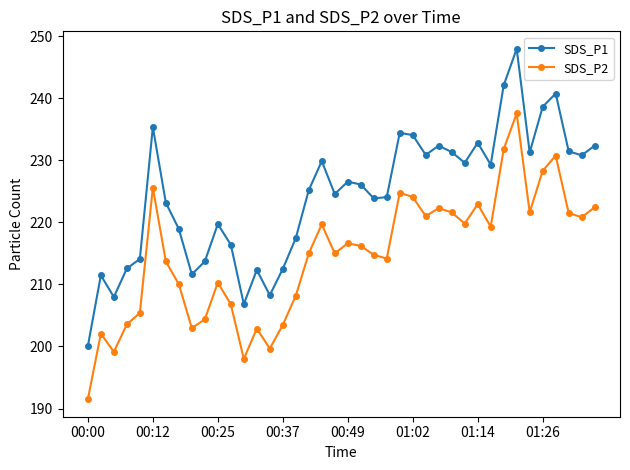

True or false: SDS_P2 and SDS_P1 intersect in this chart.

False